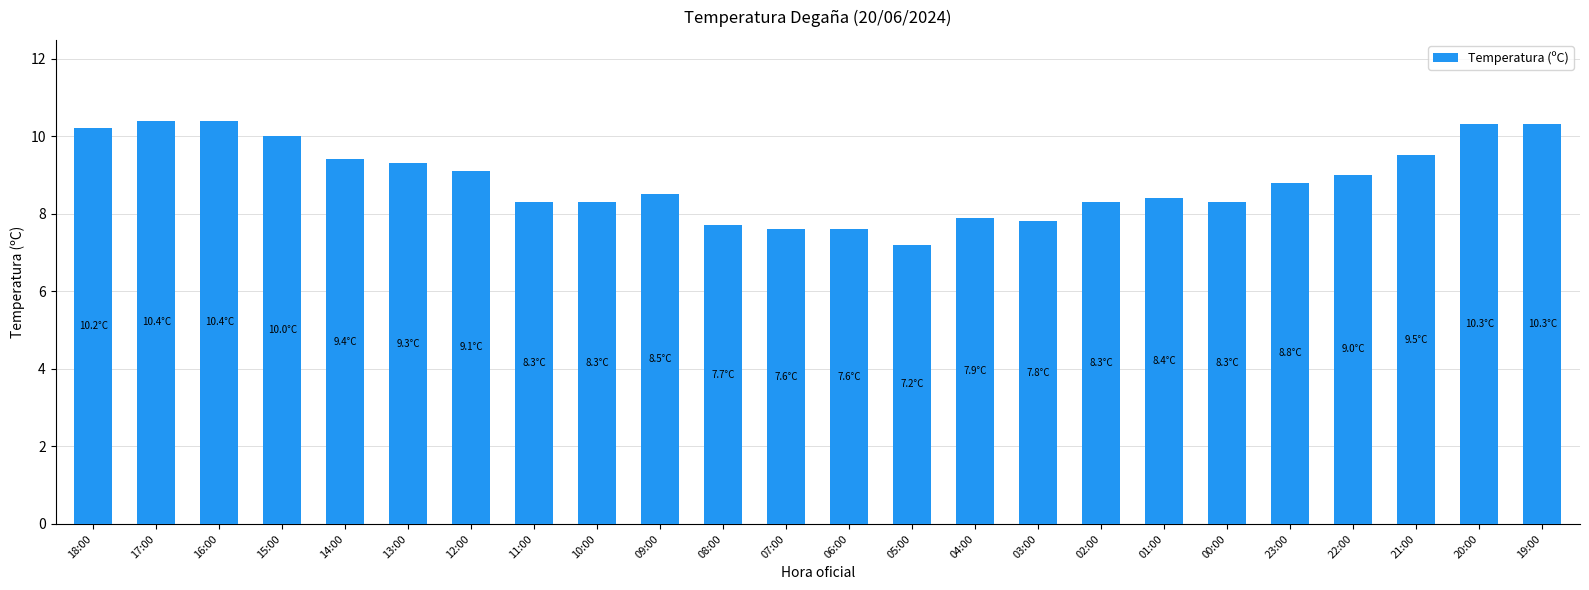

What is the difference between the maximum and second lowest values?

2.8